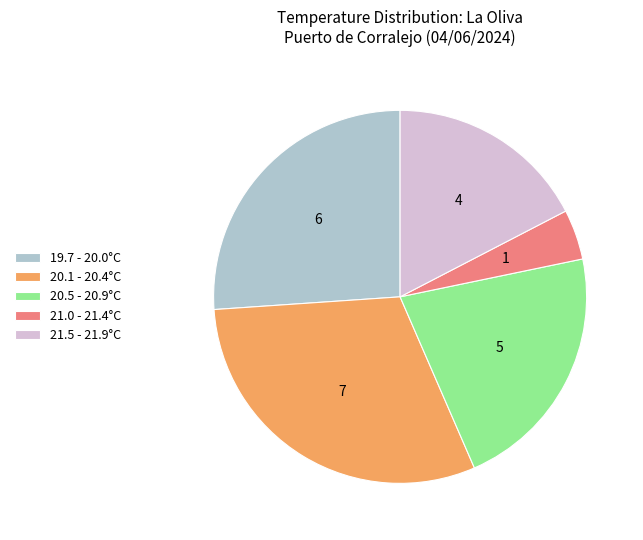

Which category has the smallest portion of the pie?

21.0 - 21.4°C